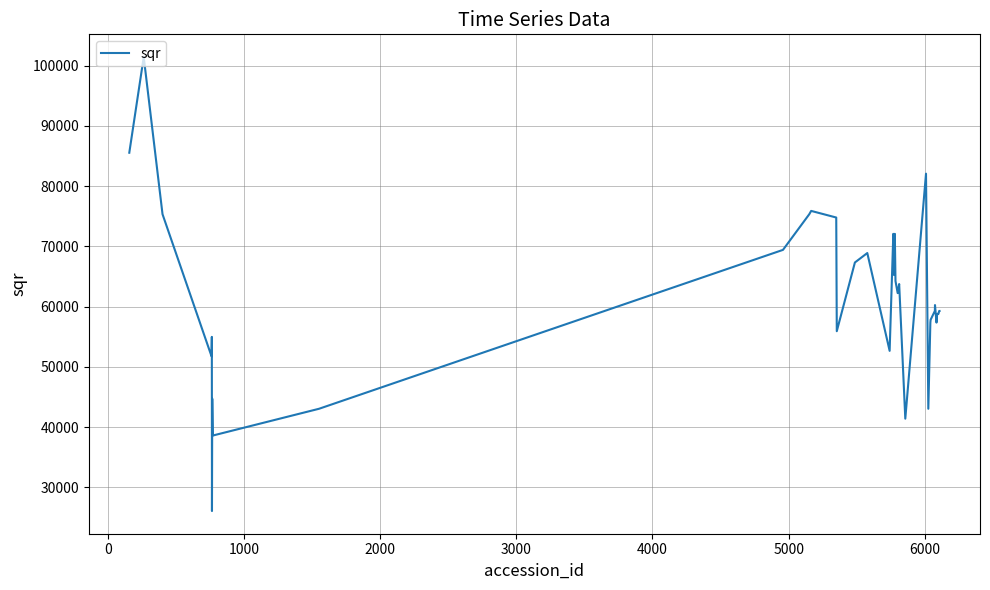

What is the difference between the maximum and minimum values?

75354.1